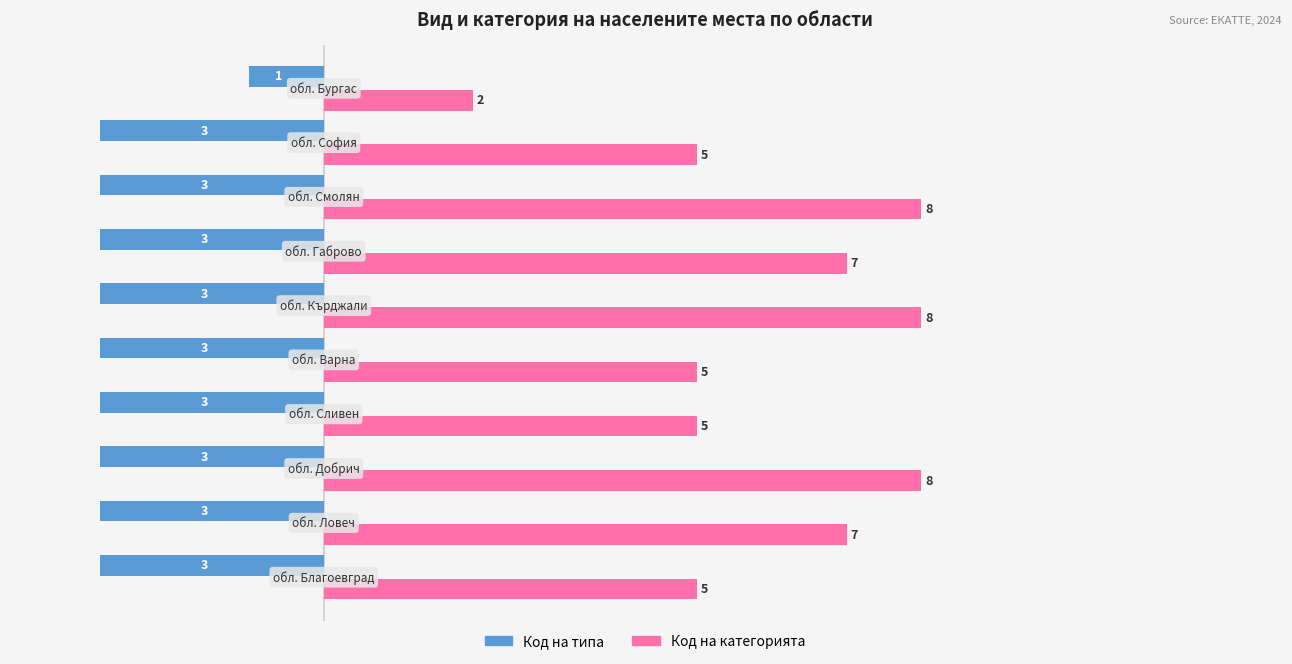

How many Код на категорията values are between 5 and 8?

9